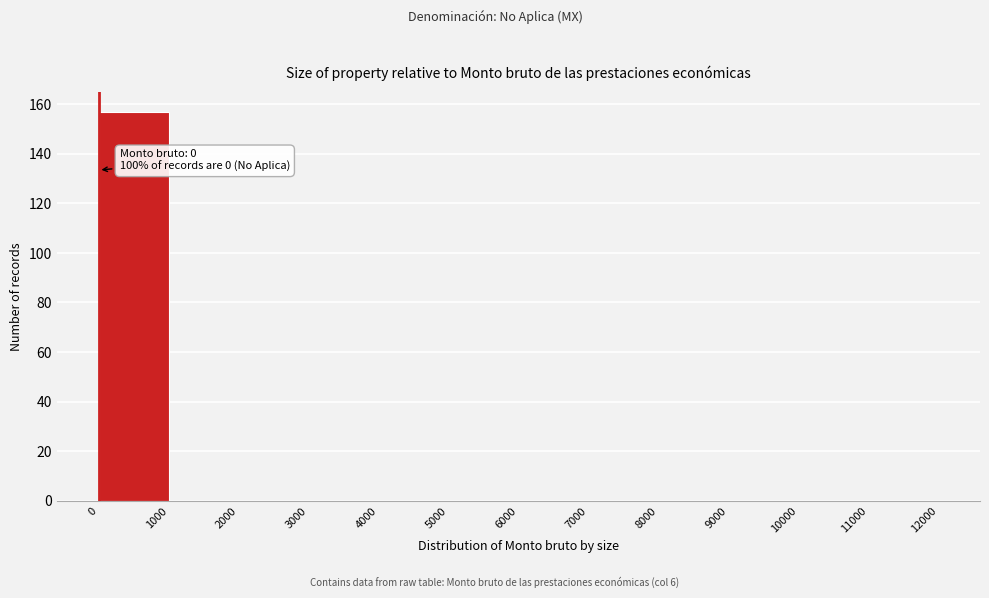

Over which range of the x-axis is the bar tallest?

0 to 1000